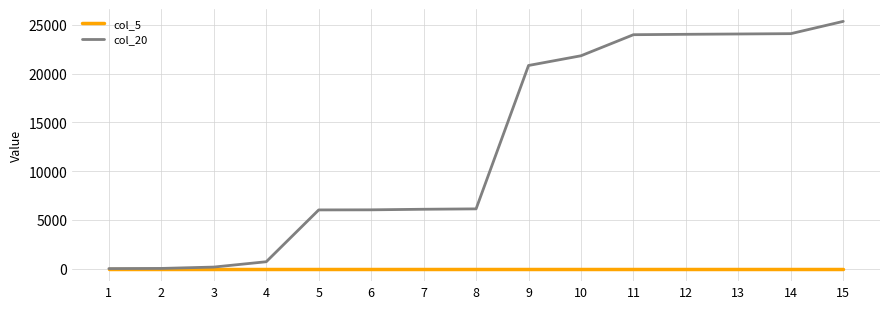

What is the total value across all series at 12?

24027